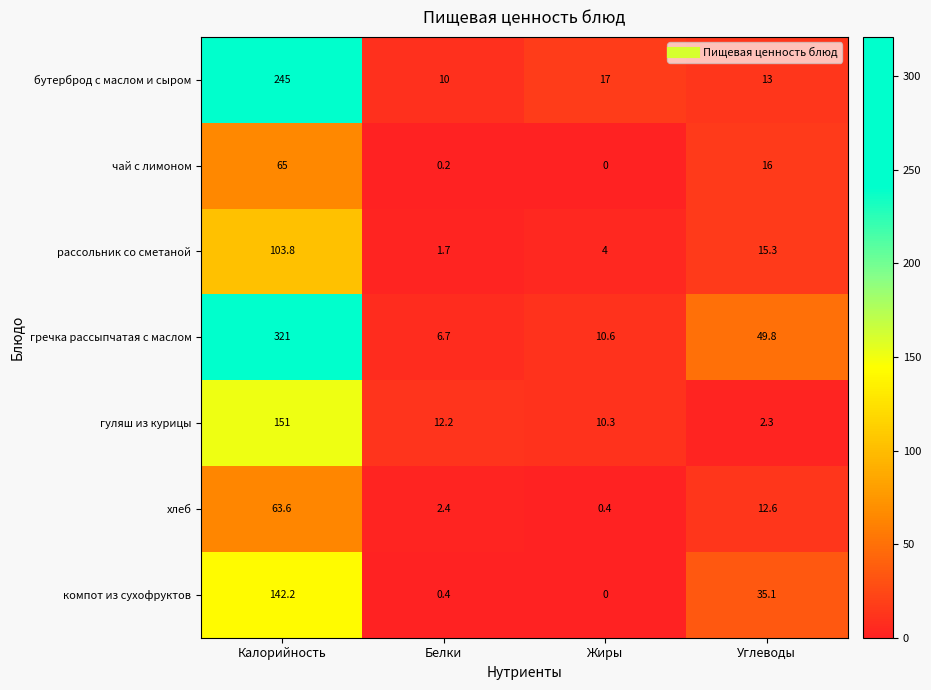

At which label is хлеб closest to 32?

Углеводы